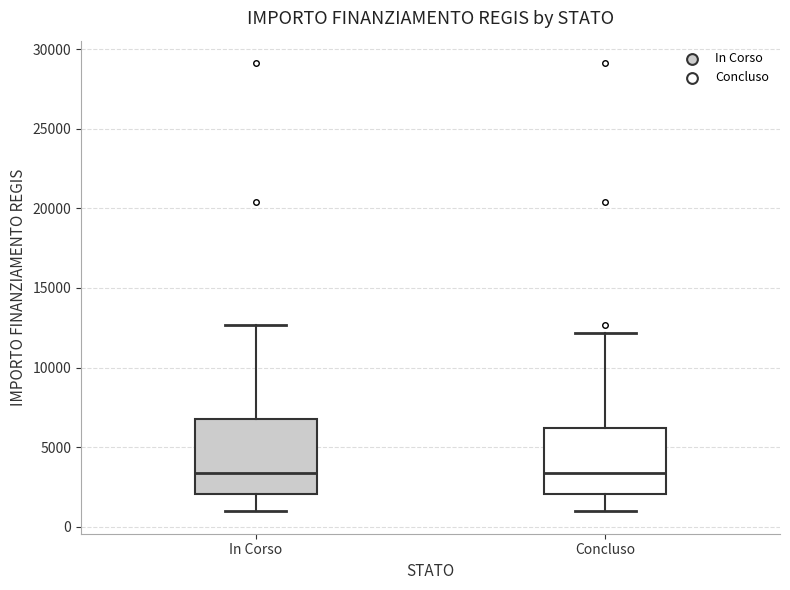

Reading left to right, transcribe this box plot: for each box, give where its median line is, the range the box spans, and where its two whiskers end, as read against the y-axis. The values are not printed on the chart, so give them approximately, as read against the axis.

In Corso: median 3500, box 2000 to 7000, whiskers 1000 to 12500
Concluso: median 3500, box 2000 to 6000, whiskers 1000 to 12000